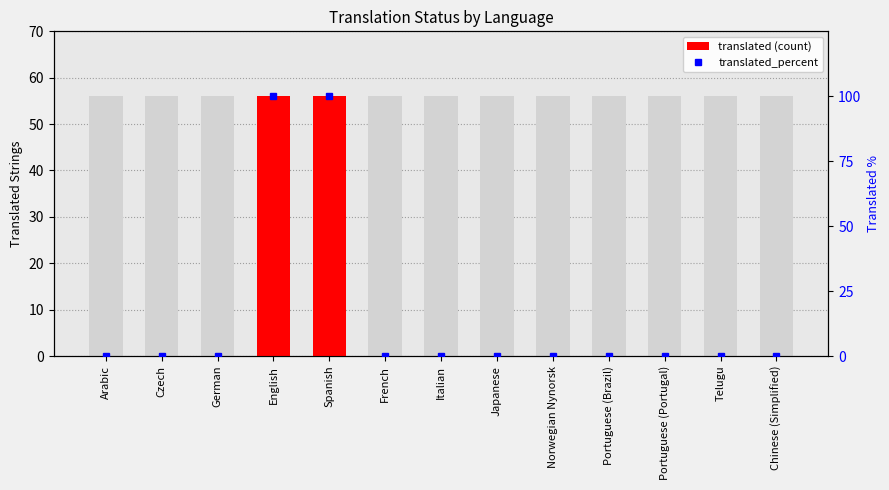

Which series changed the most between English and Telugu?

translated_percent